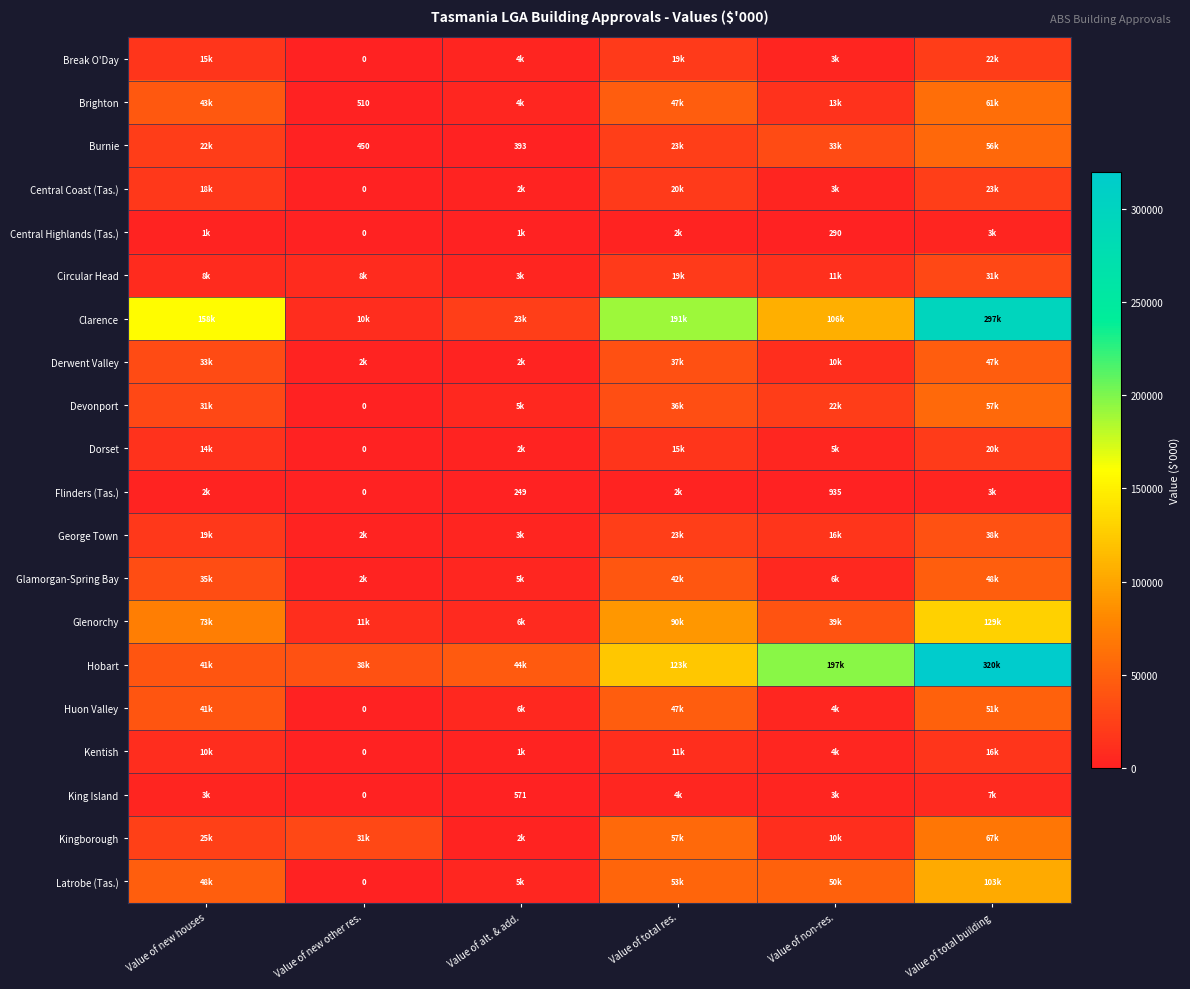

How many values in the Clarence series are below 157810?

3